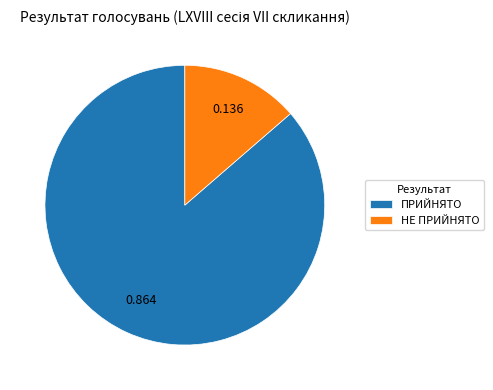

True or false: ПРИЙНЯТО accounts for 86% of the total.

True